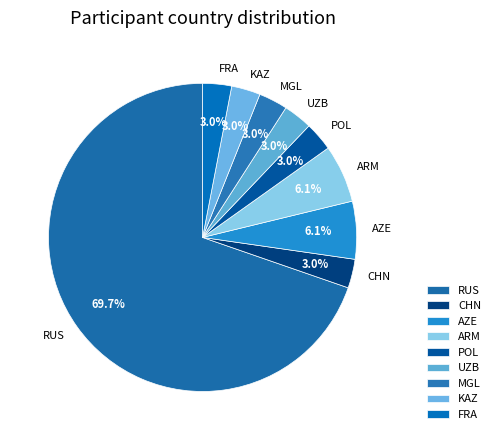

How many slices are in this pie chart?

9